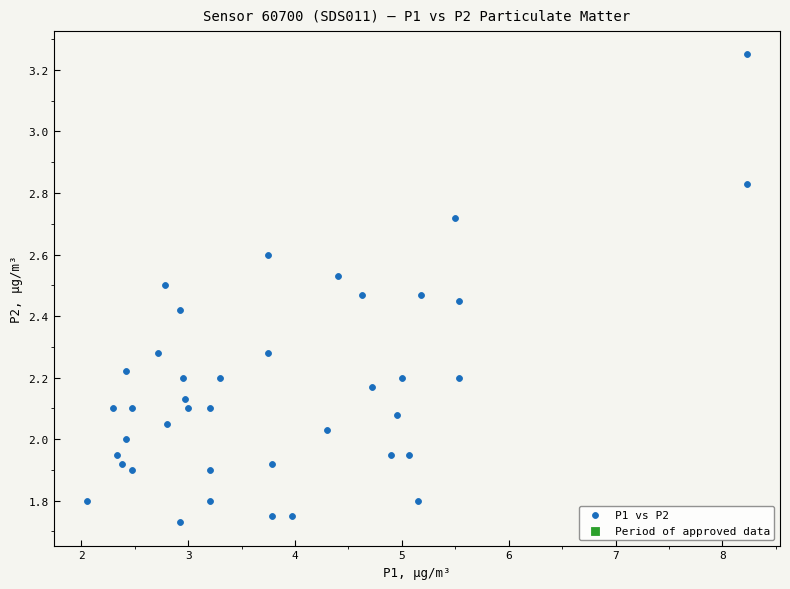

What is the range of X values (max minus min)?

6.2